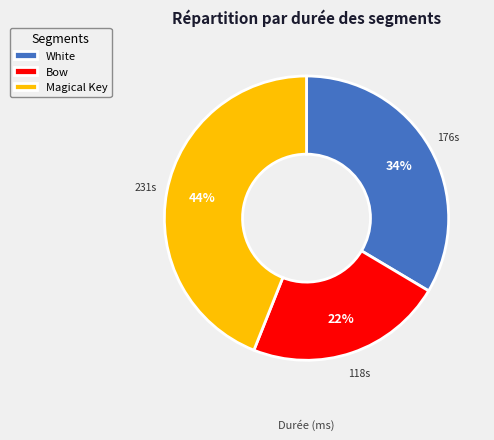

Which slice is the largest?

Magical Key